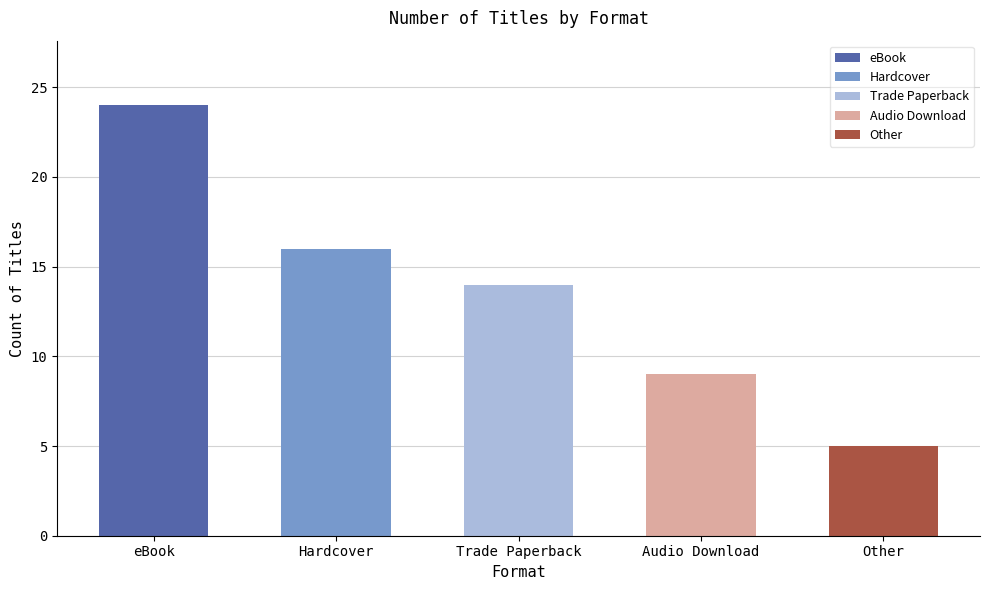

What is the difference between the second highest and minimum values?

11